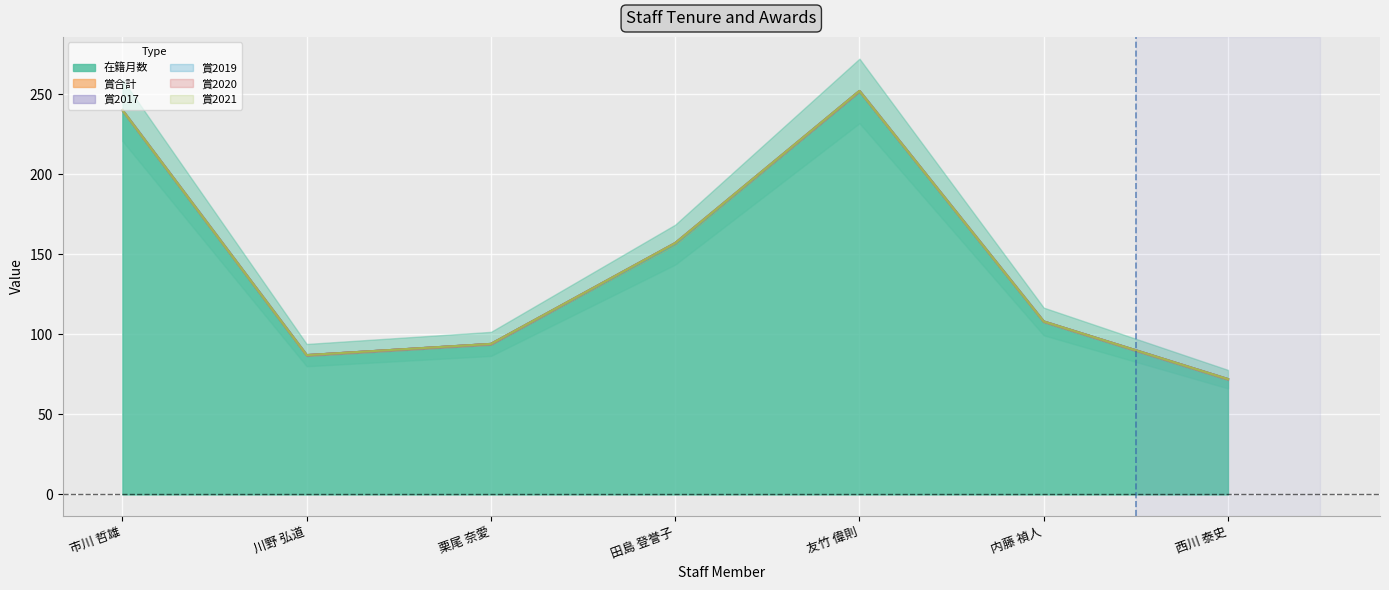

Which series has the largest range (max minus min)?

在籍月数